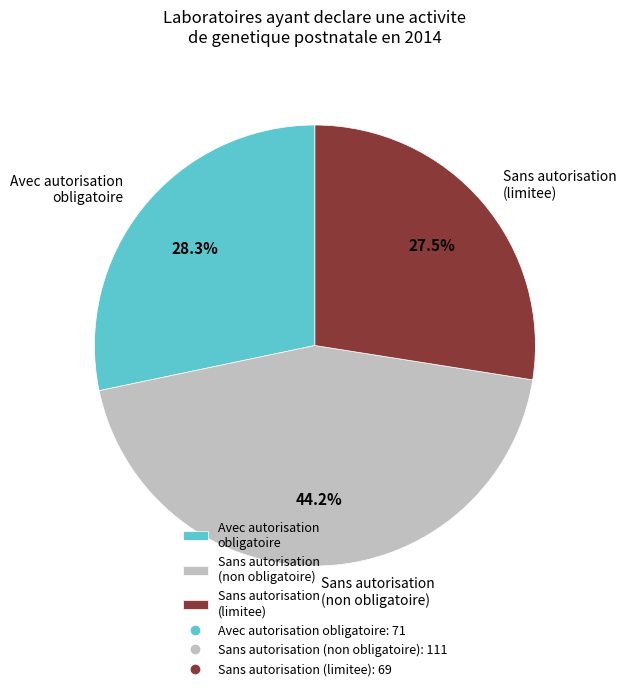

Which category has the smallest portion of the pie?

Sans autorisation (limitee)